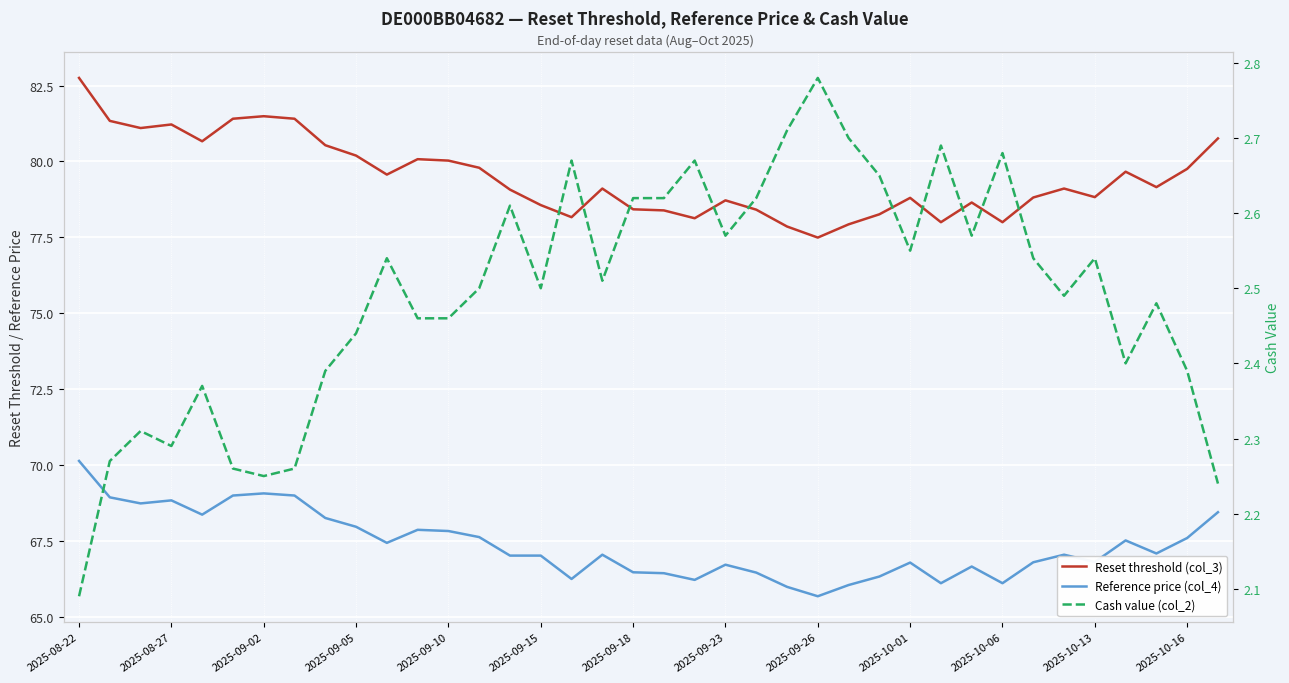

At how many categories does at least one series exceed 39?

38